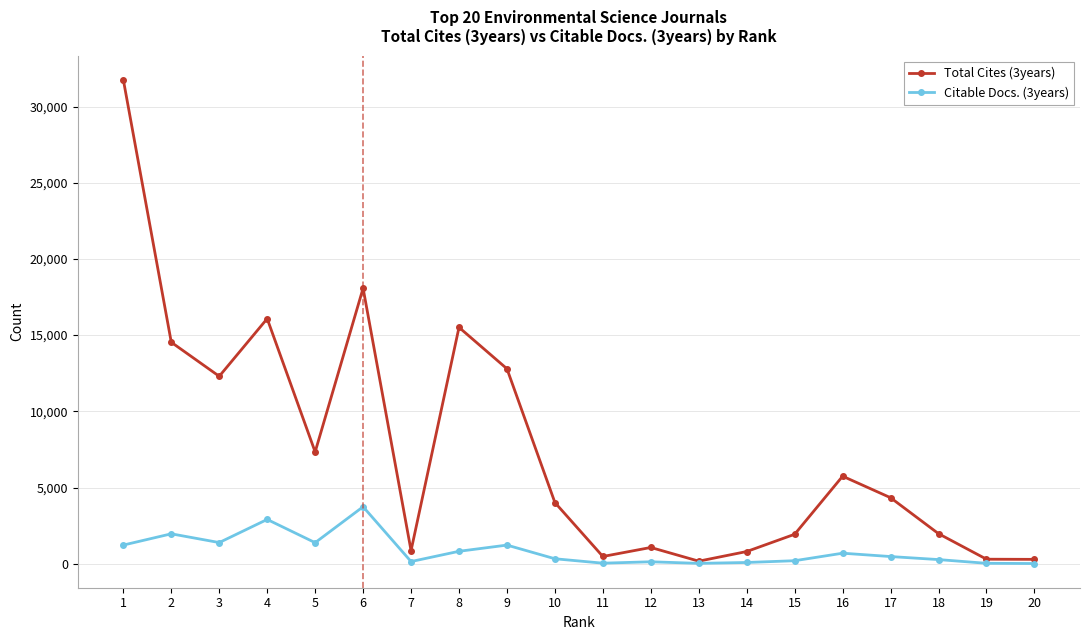

Which series has the widest spread of values?

Total Cites (3years)